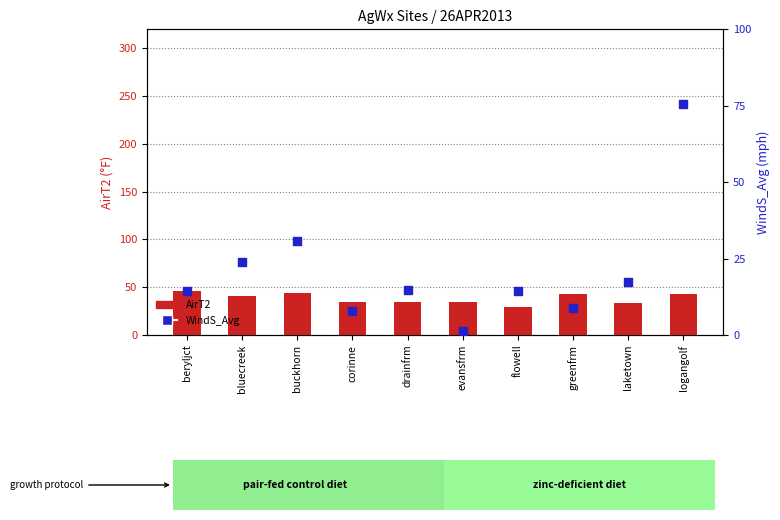

Which series reaches the minimum Y coordinate?

WindS_Avg